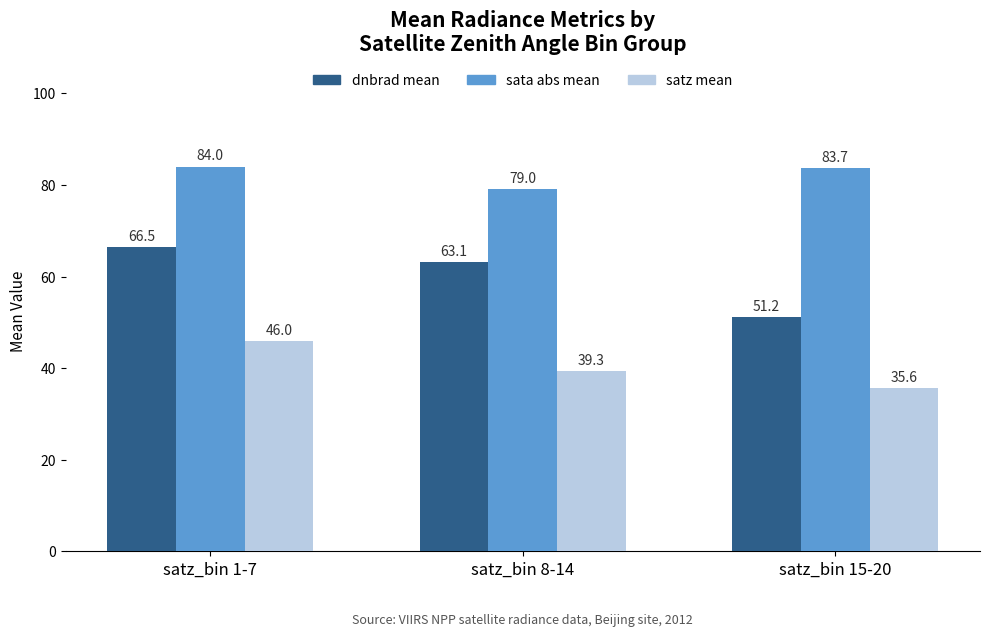

How many bars are there in total?

9